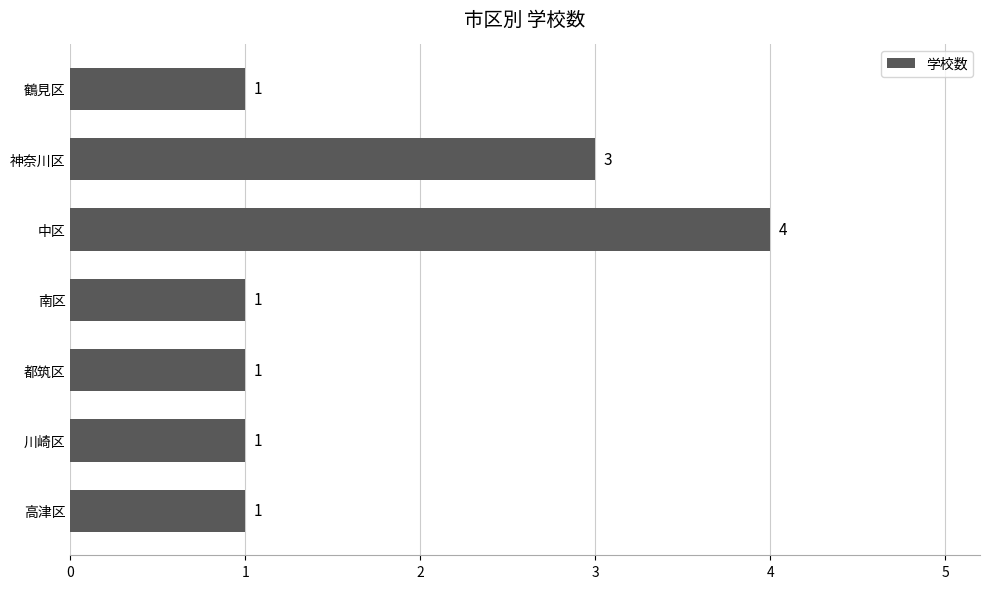

Count the values in the range 1 to 3.

6